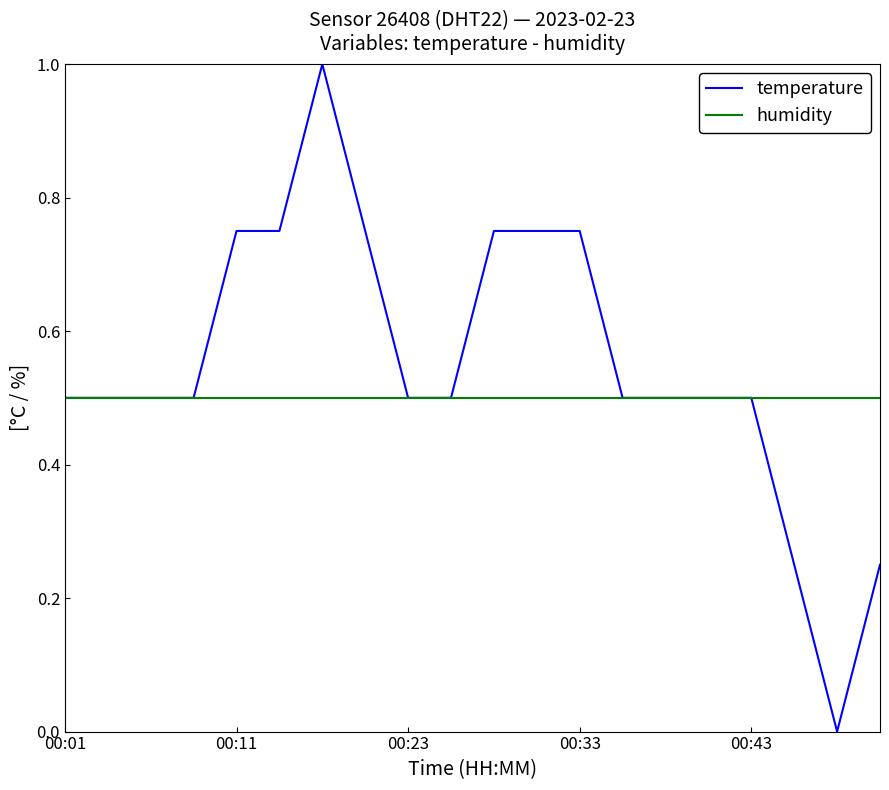

Which series has the widest spread of values?

temperature